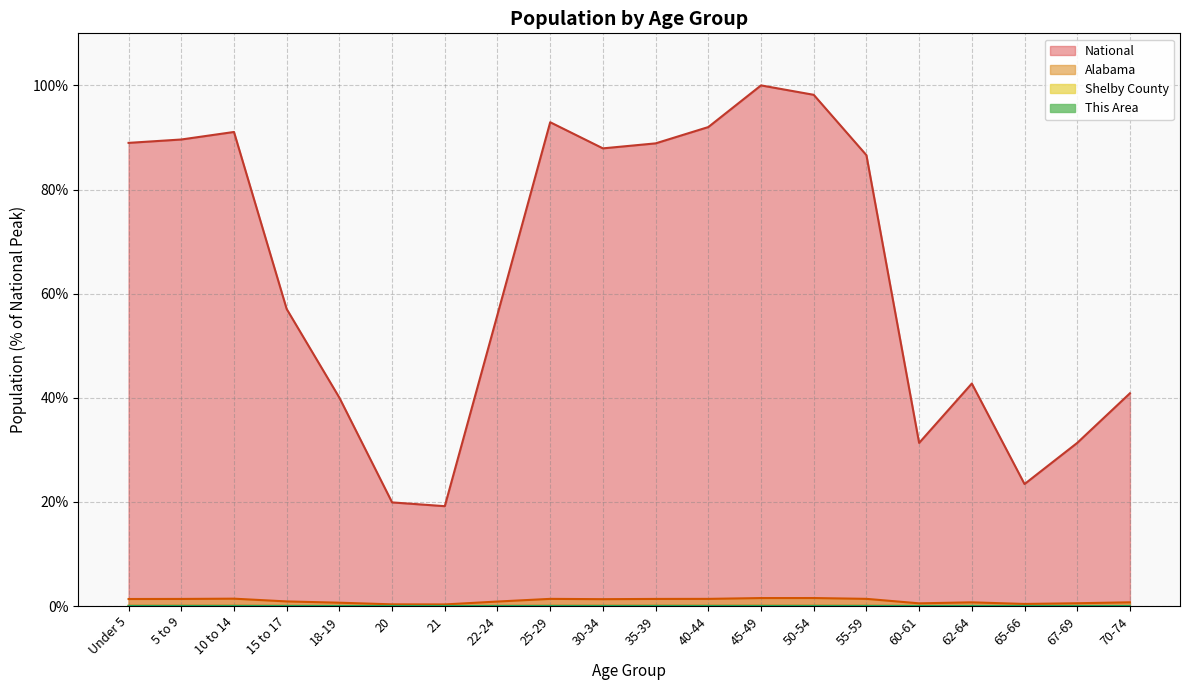

What is the label of the 1st point from the left?

Under 5